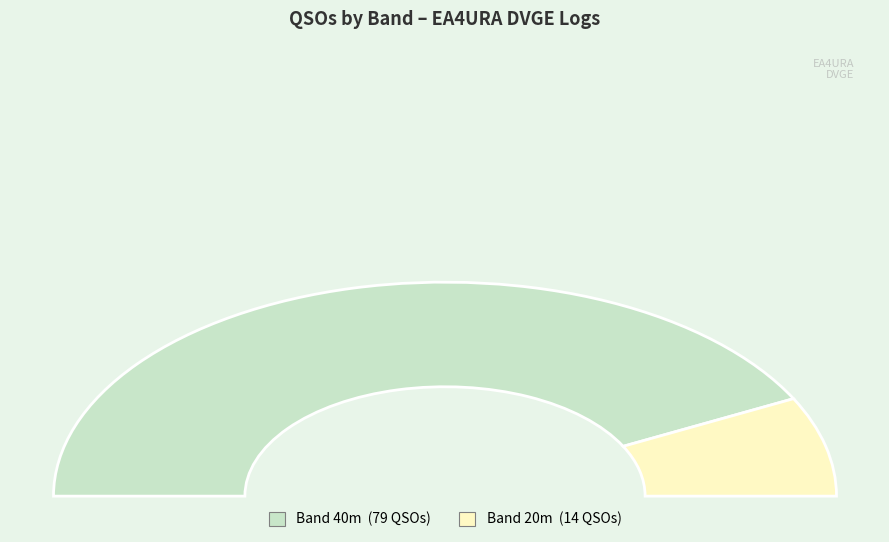

What is the largest slice in the pie chart?

40